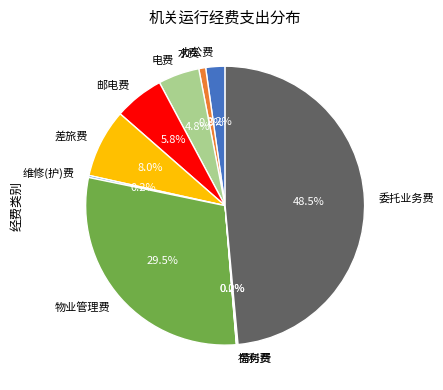

Approximately how many times larger is the value at 差旅费 compared to 办公费?

3.6